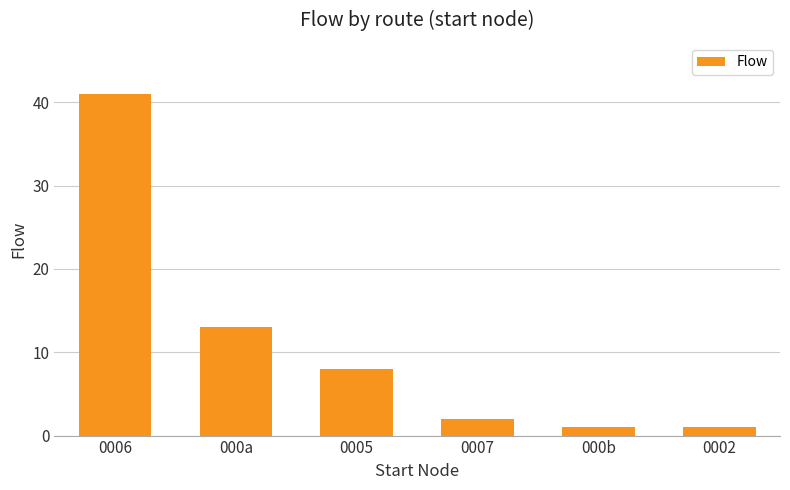

The value at 0002 is 1. True or false?

True